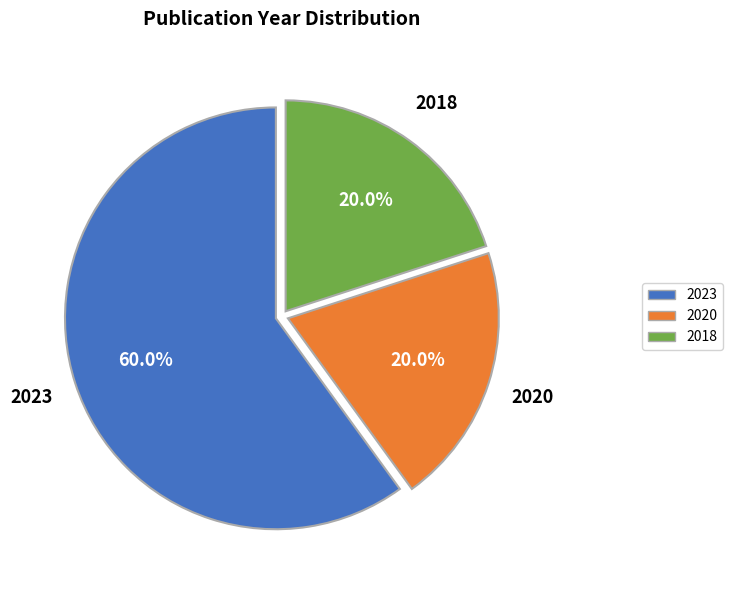

Is there a majority slice in this chart?

Yes